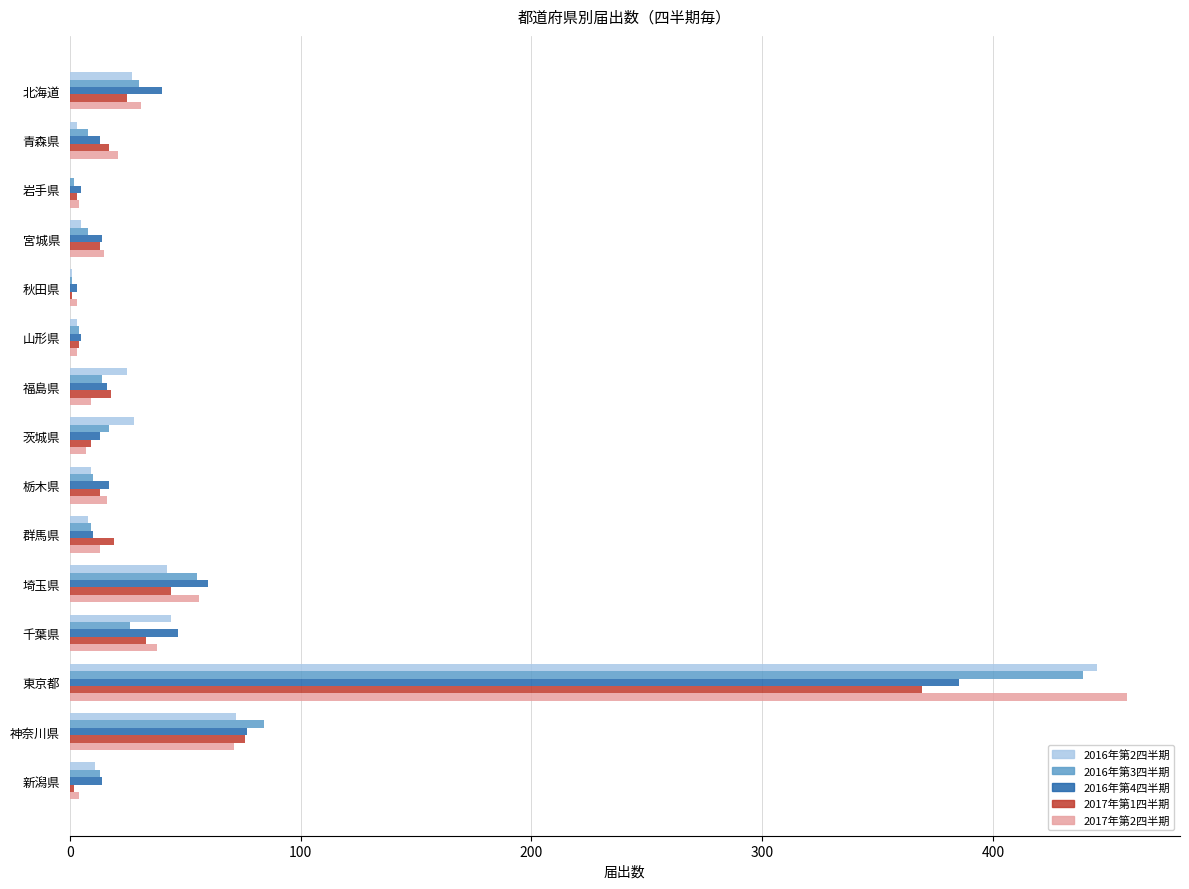

Is it true that 2016年第2四半期 equals 0 at 岩手県?

True